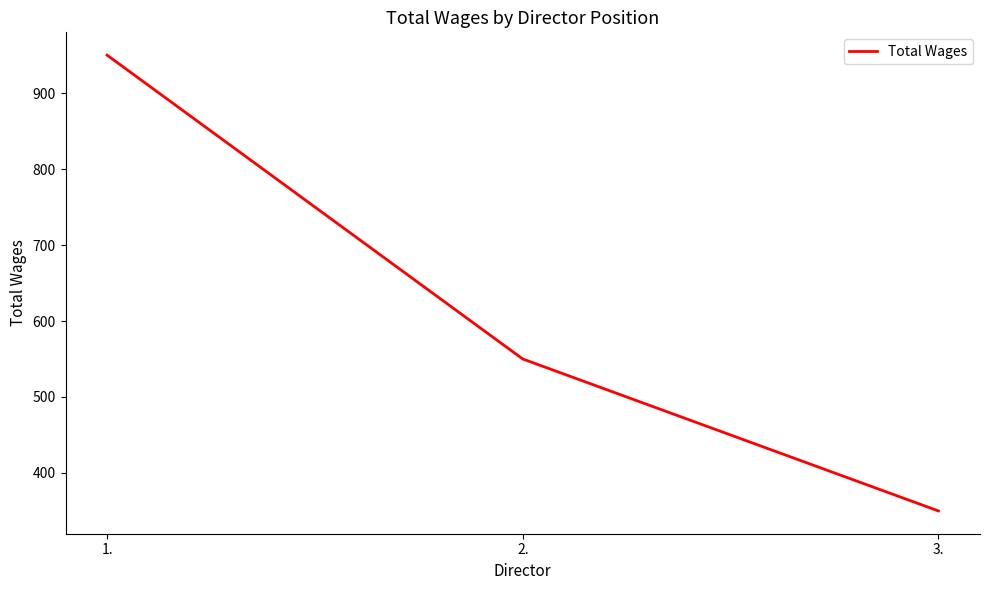

What is the smallest value displayed?

350